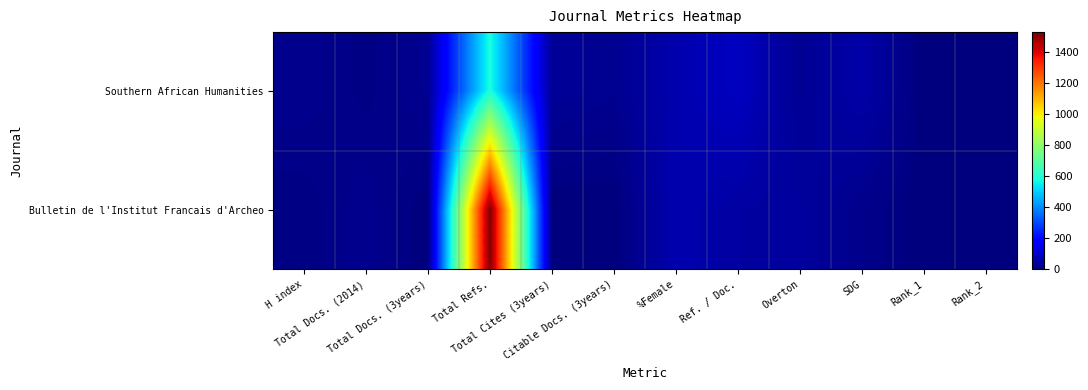

Rank the series by their maximum value, from lowest to highest.

Southern African Humanities, Bulletin de l'Institut Francais d'Archeo